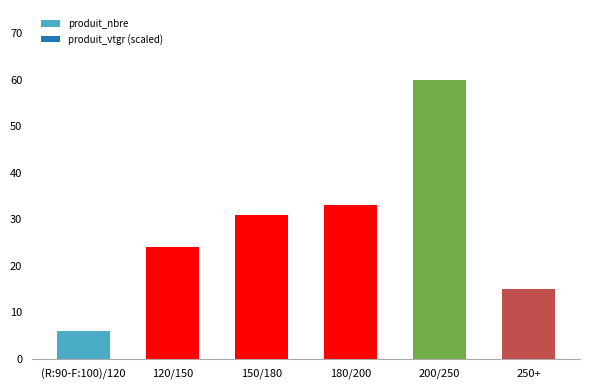

Reading left to right, what are all the values shown in this chart?

(R:90-F:100)/120=6	120/150=24	150/180=31	180/200=33	200/250=60	250+=15